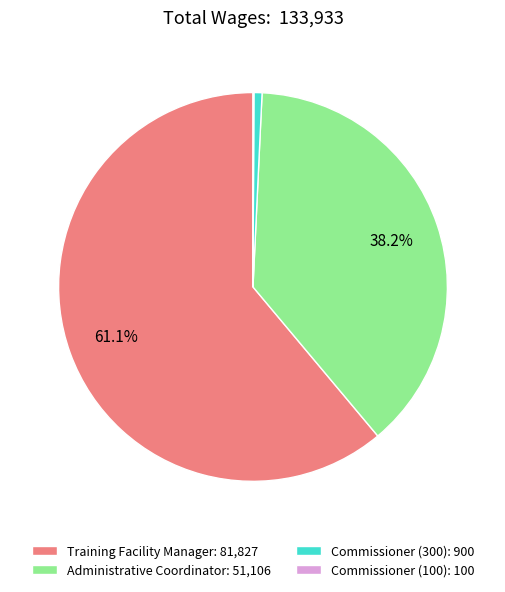

What is the largest slice in the pie chart?

Training Facility Manager